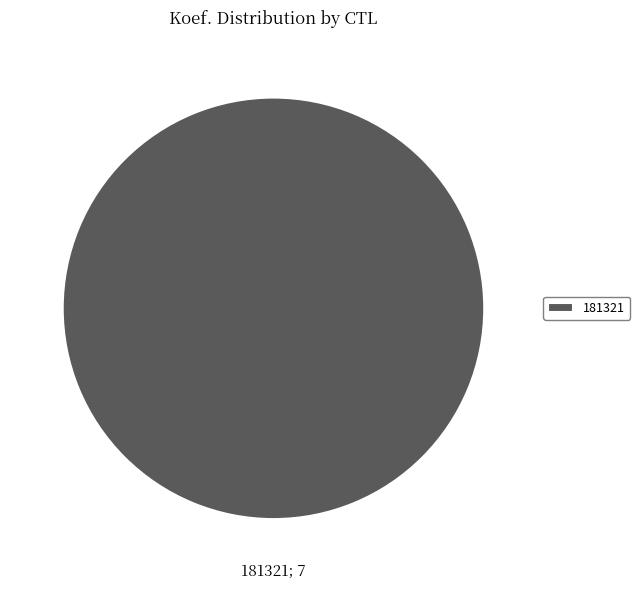

Rank the categories by value from lowest to highest.

181321